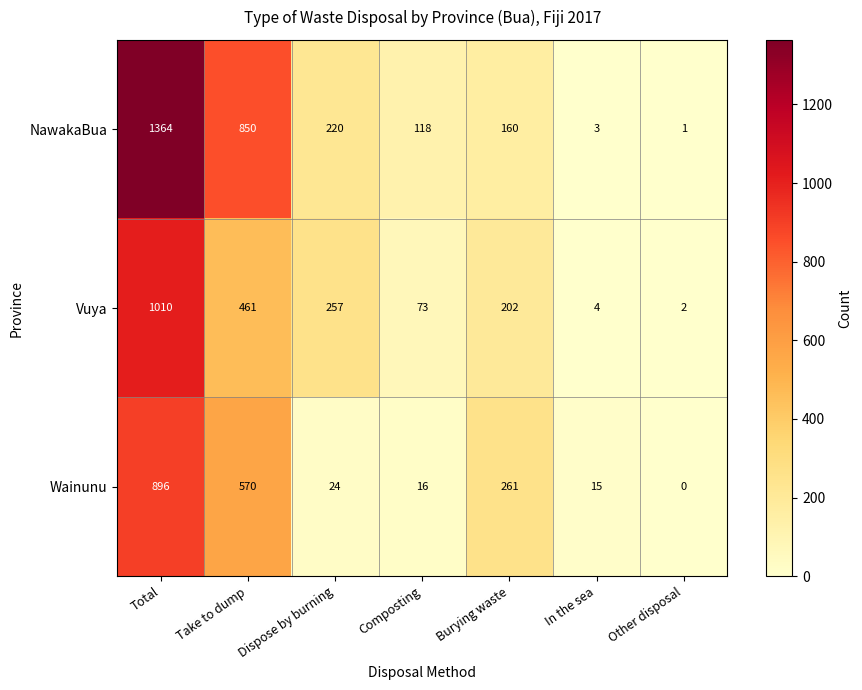

Count the number of data series in this chart.

3